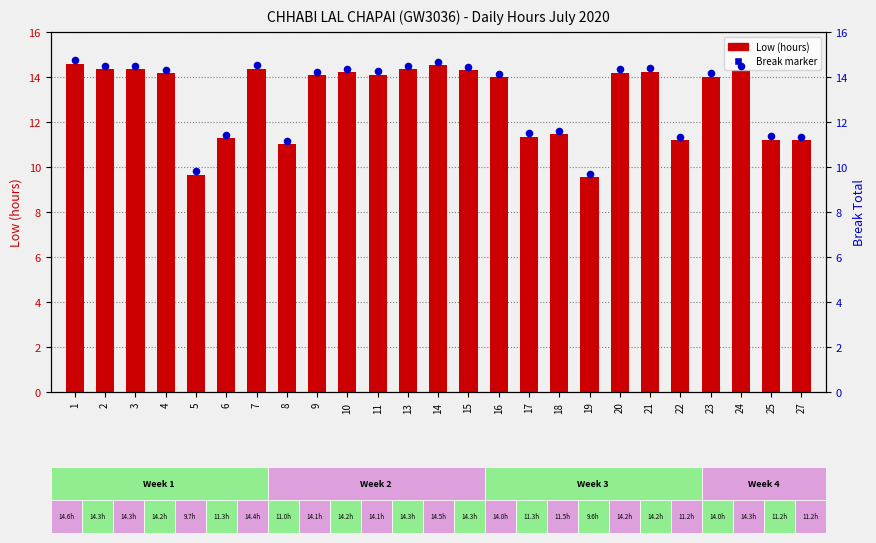

What is the total value across all series at 25?

22.6